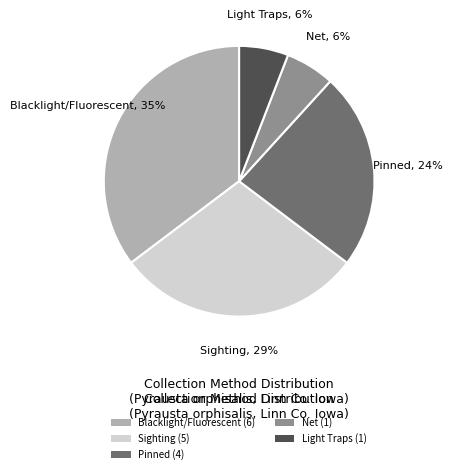

Is it true that Blacklight/Fluorescent (6) is 49% of the pie?

False